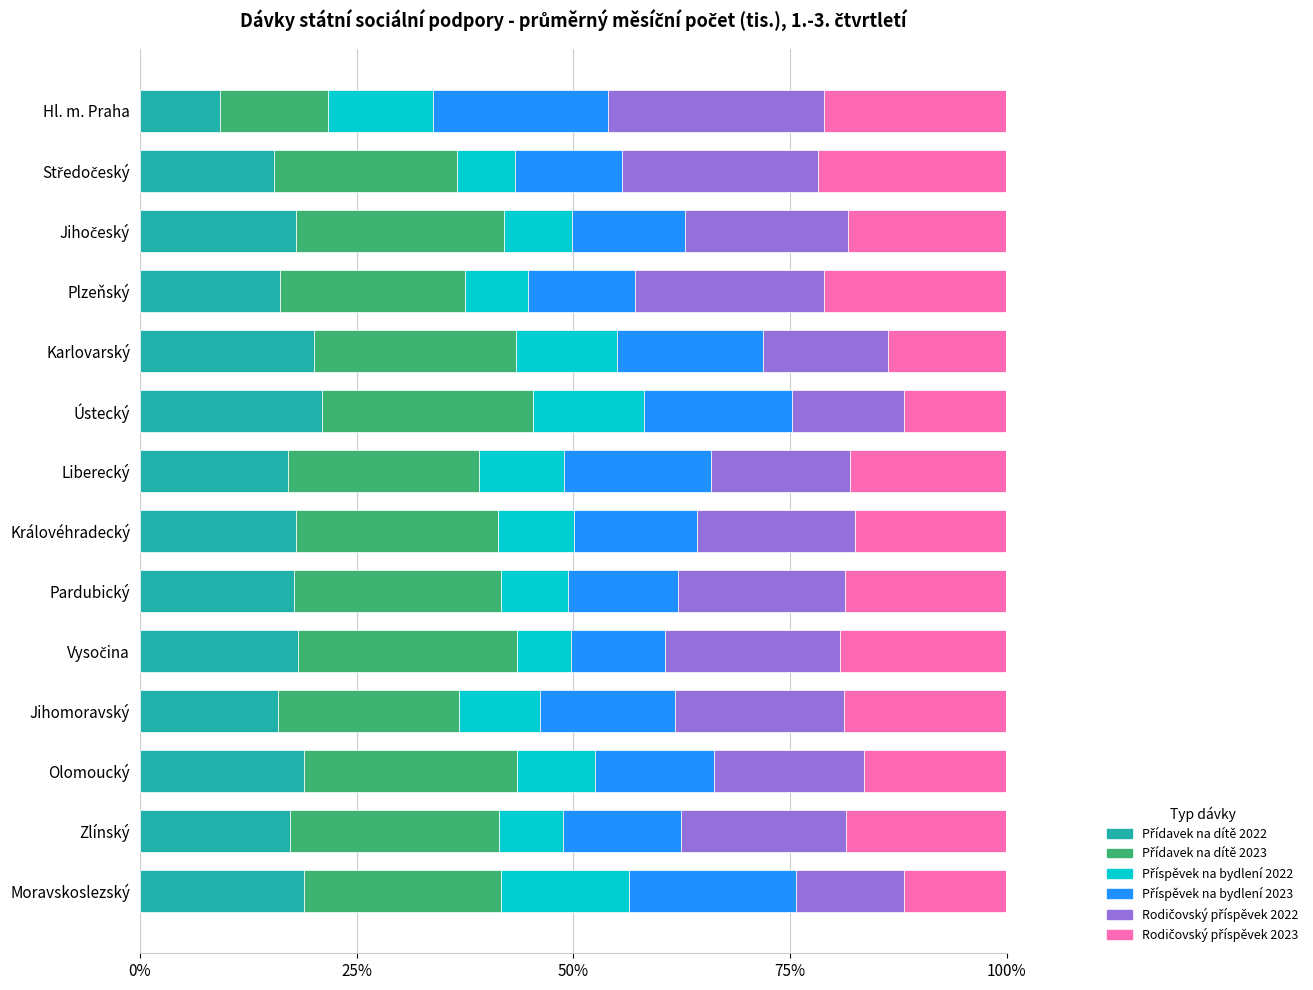

Which series has the largest total across all categories?

Přídavek na dítě 2023